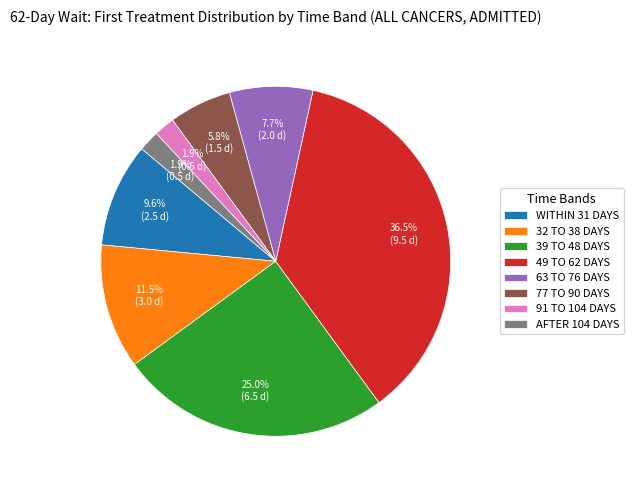

The 32 TO 38 DAYS slice represents 2% of the pie. True or false?

False